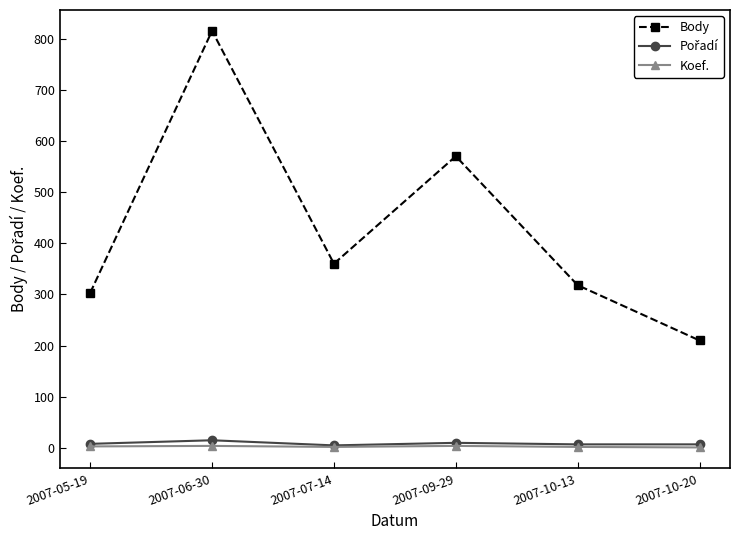

Which series has the widest spread of values?

Body